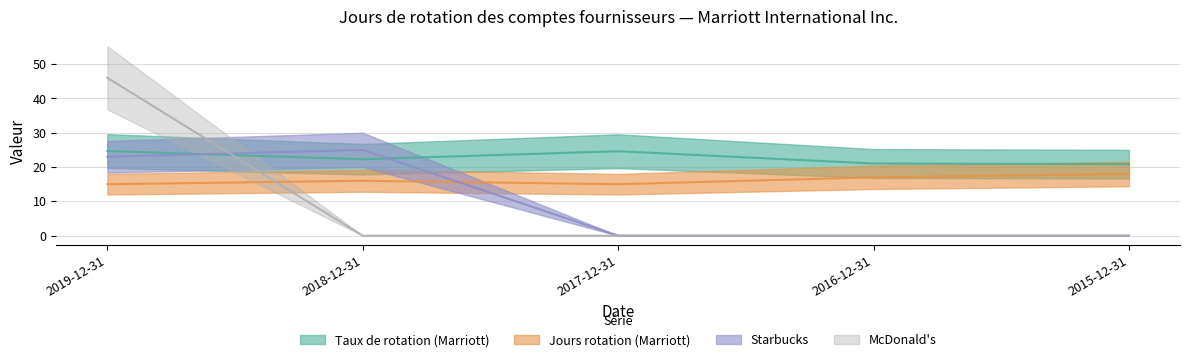

What is the sum of the Taux de rotation (Marriott) values at 2016-12-31 and 2017-12-31?

45.6